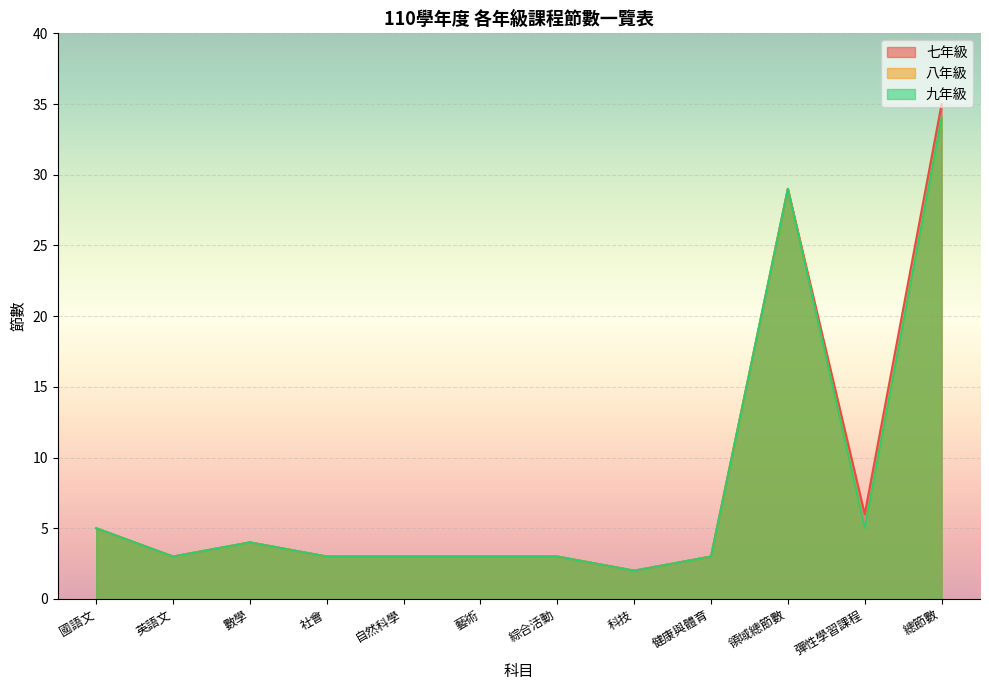

What is the label of the 10th point from the left?

領域總節數